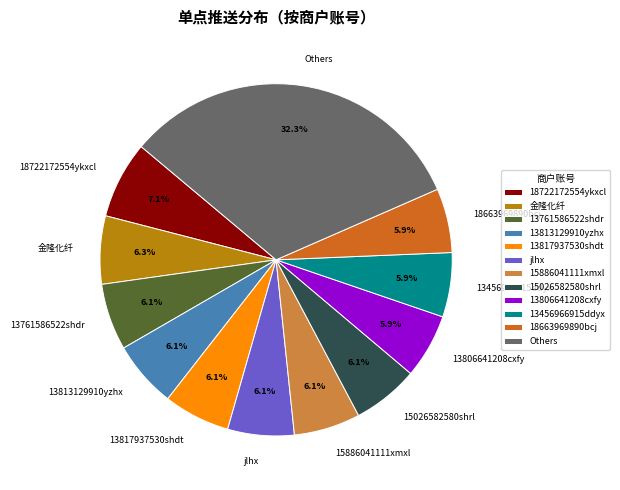

To the nearest percent, what is the difference between the largest and smallest slice percentages?

26%